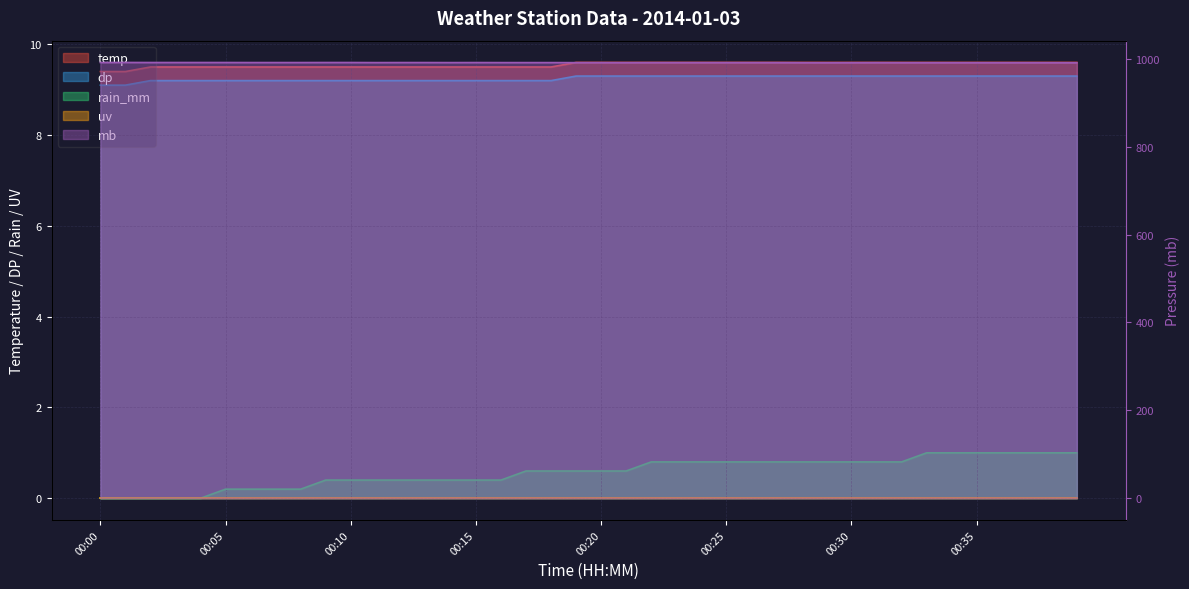

What is the total value across all series at 00:25?

1011.0